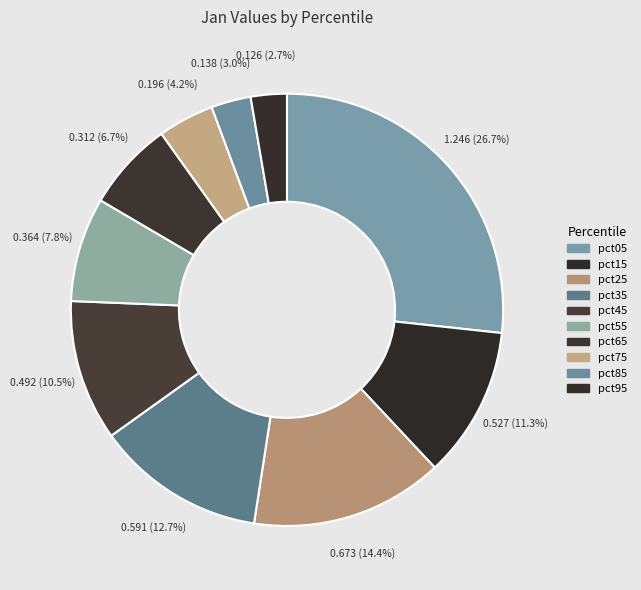

To the nearest percent, what is the difference between the largest and smallest slice percentages?

24%